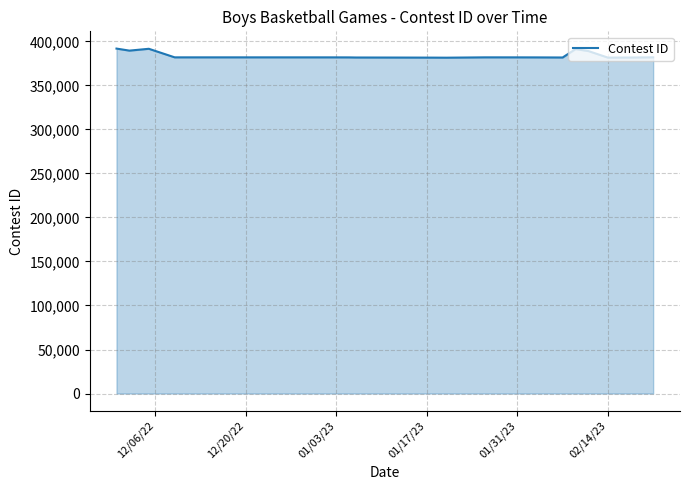

What is the smallest value displayed?

381465